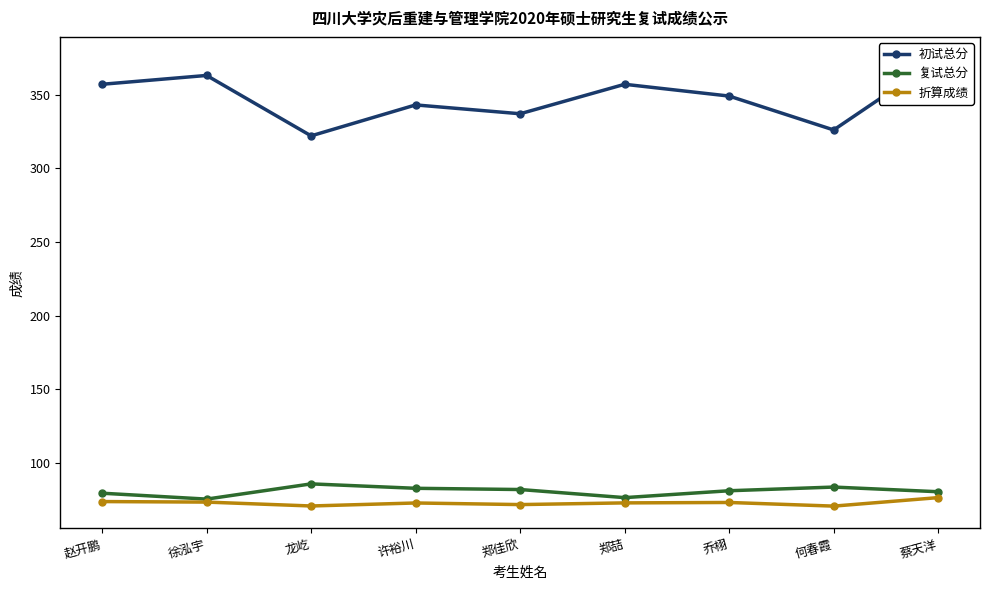

Is the value of 初试总分 at 徐泓宇 greater than the value of 折算成绩 at 龙屹?

Yes